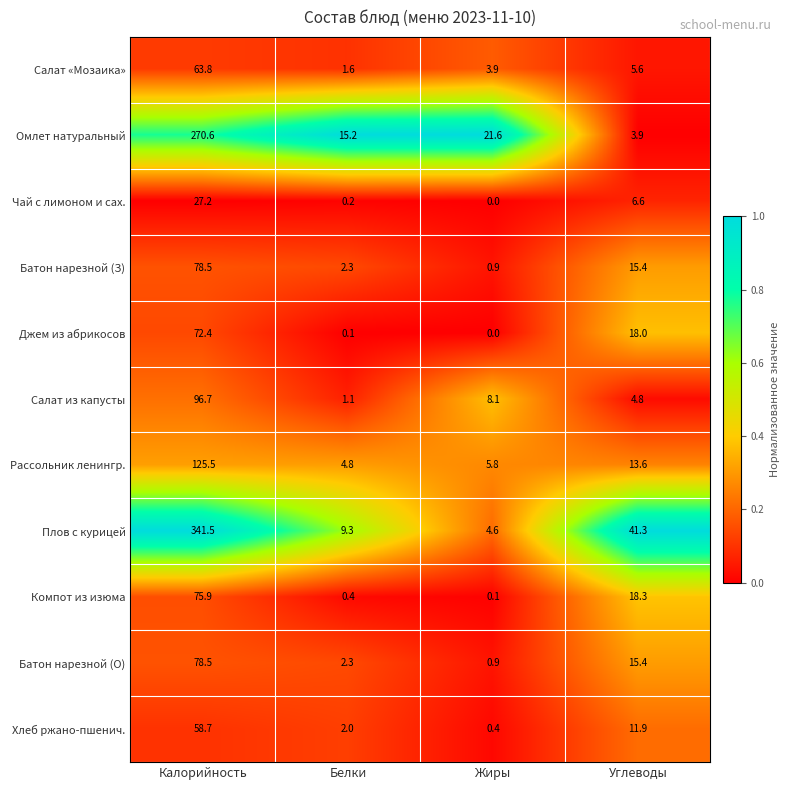

What is the minimum value for Плов с курицей?

4.6